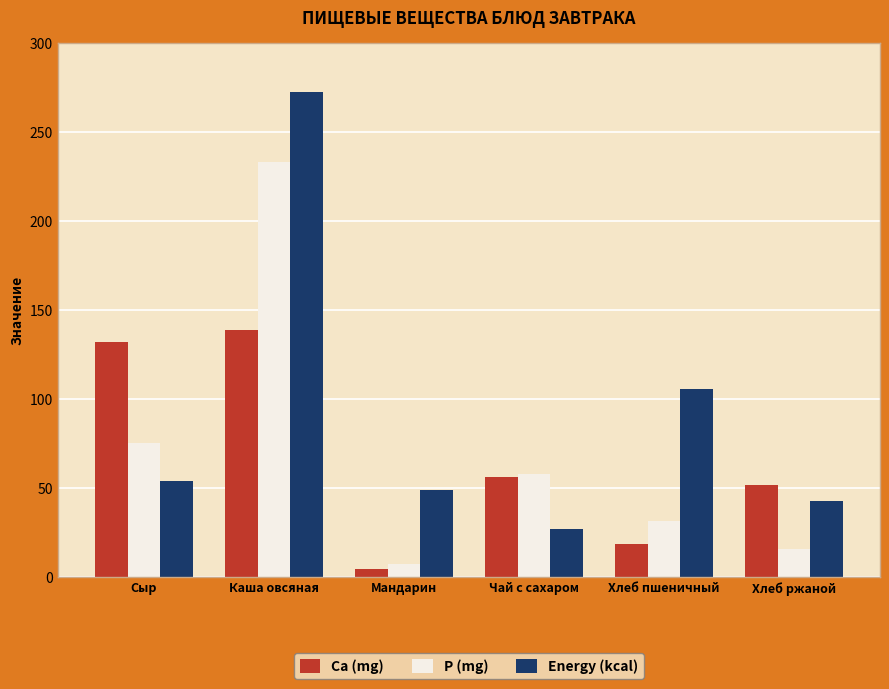

Is the value of Ca (mg) at Мандарин greater than the value of Energy (kcal) at Хлеб пшеничный?

No